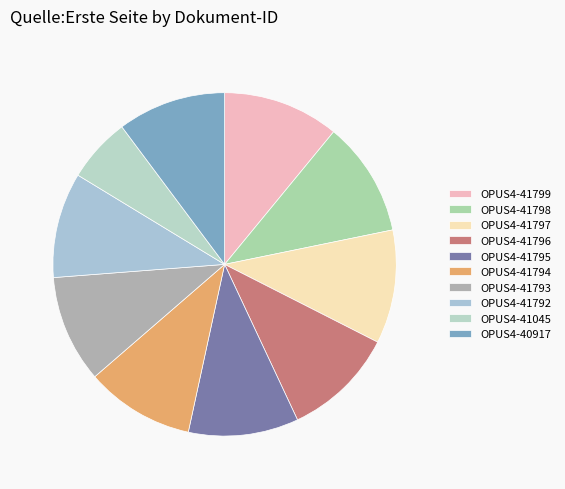

To the nearest percent, what is the average slice percentage?

10%